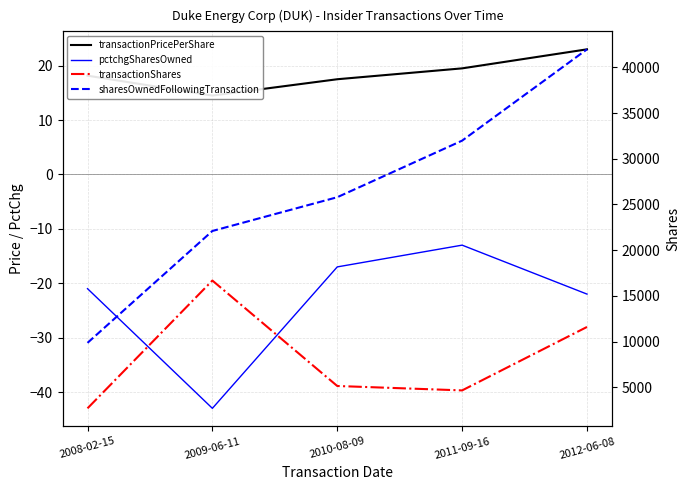

What is the minimum value for transactionShares?

2700.0